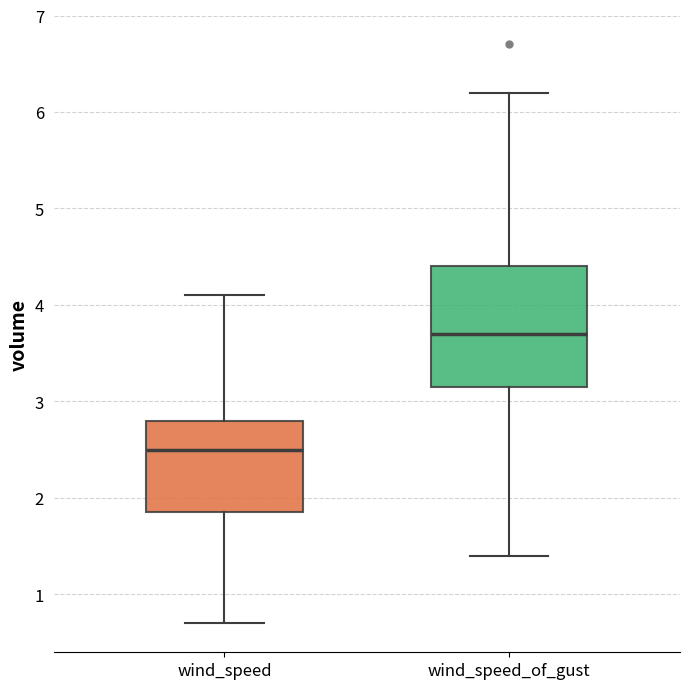

Reading left to right, read every box against the y-axis: the position of its median line, the range the box covers, and the ends of its whiskers. The values are not printed on the chart, so give them approximately, as read against the axis.

wind_speed: median 2.5, box 1.9 to 2.8, whiskers 0.7 to 4.1
wind_speed_of_gust: median 3.7, box 3.2 to 4.4, whiskers 1.4 to 6.2